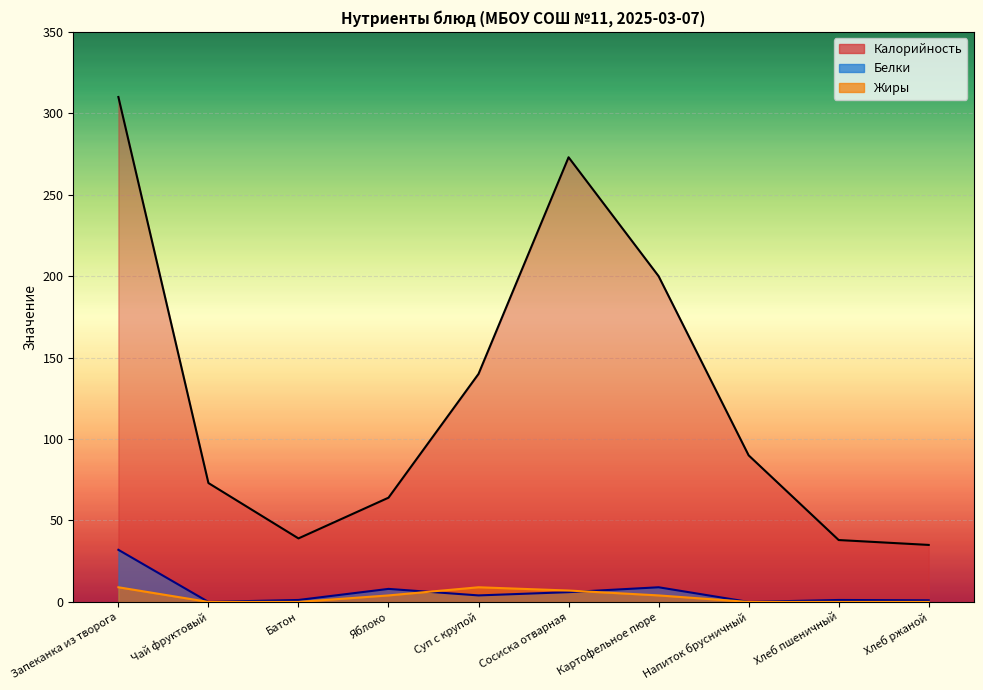

Where is Калорийность nearest to the value 172?

Картофельное пюре